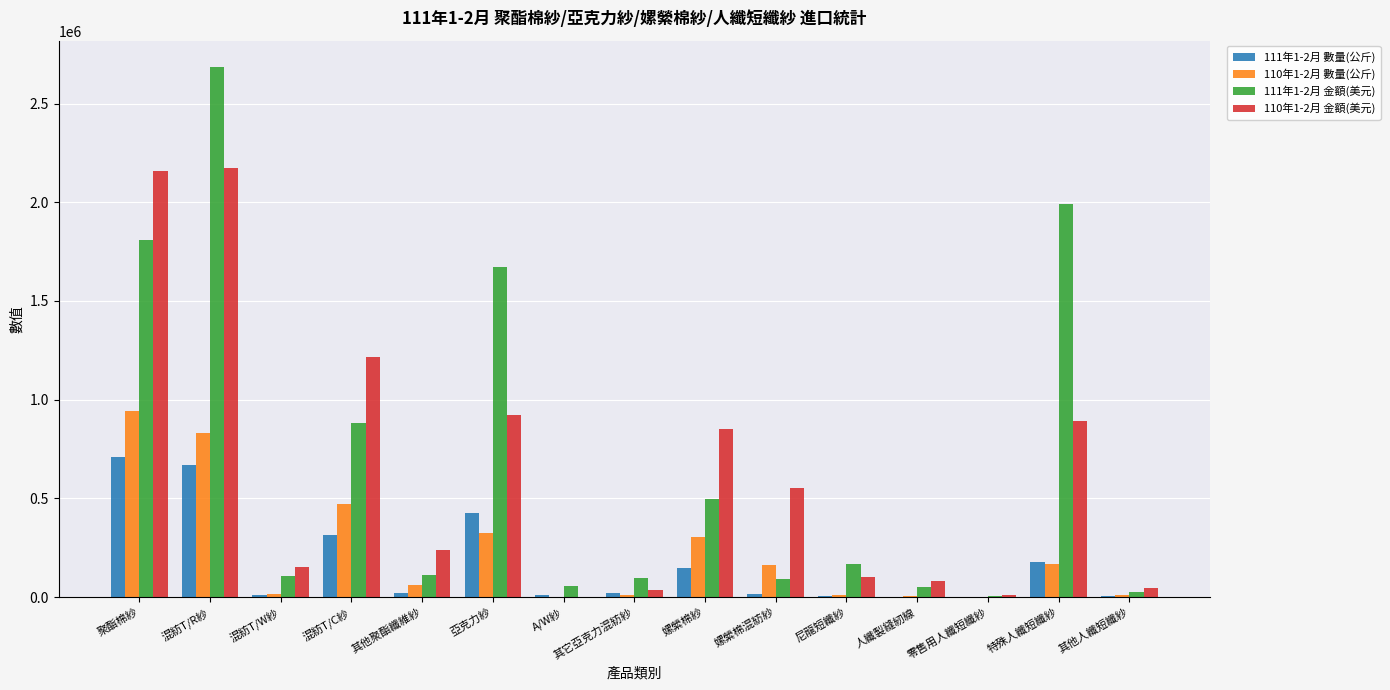

What is the maximum value shown in the chart?

2684500